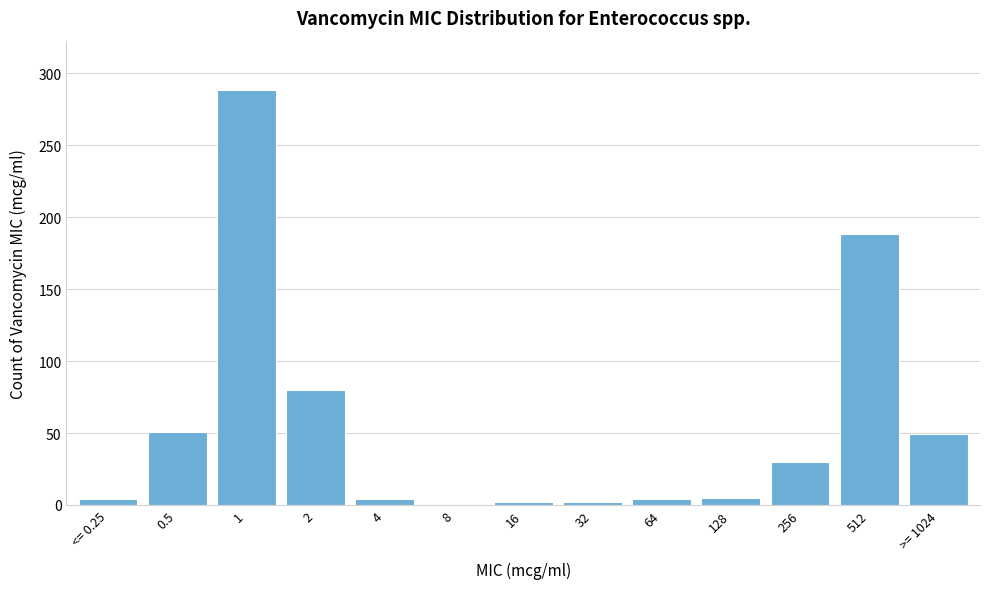

What position from the left is 256?

11